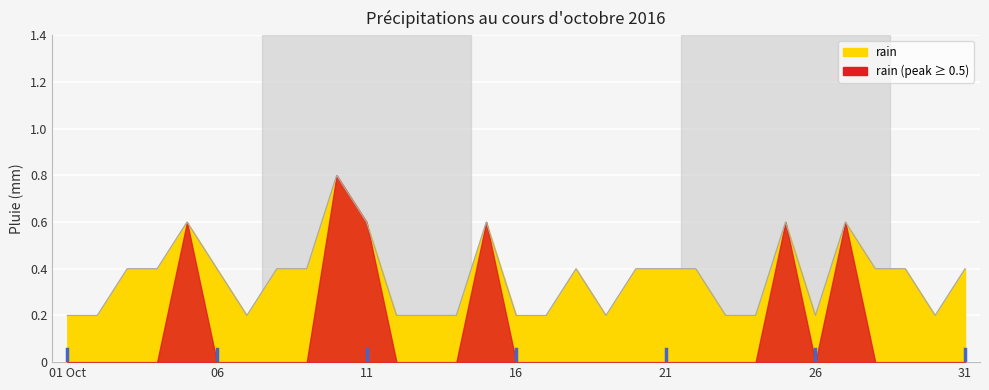

The chart shows a value of 0.6 at 11. True or false?

True